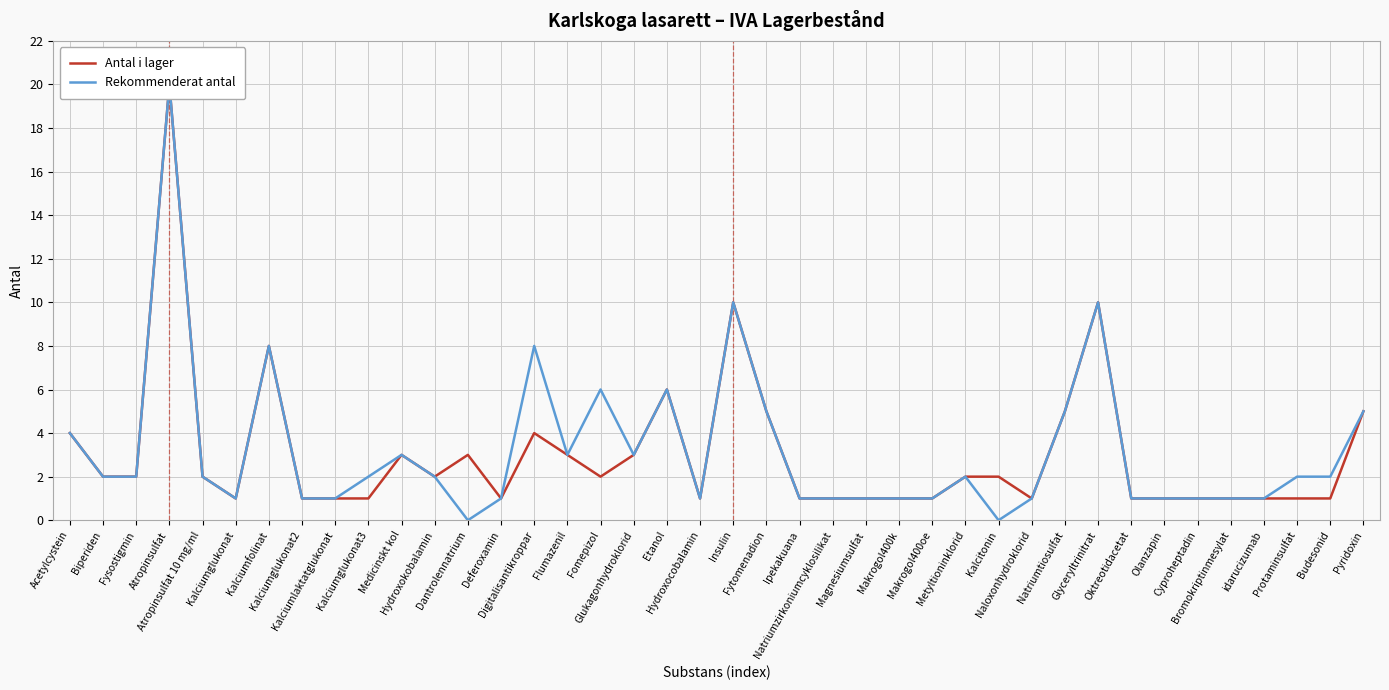

At which label does Rekommenderat antal reach its peak?

Atropinsulfat